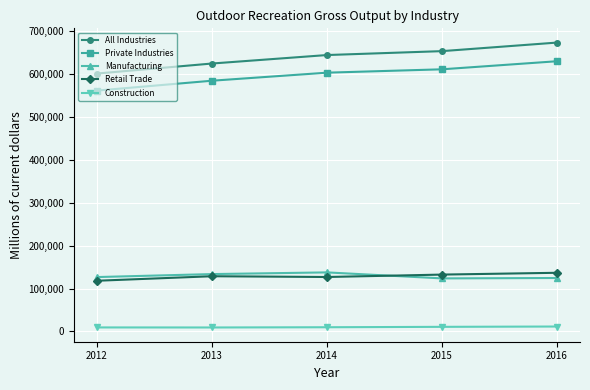

What is the sum of the Private Industries values at 2015 and 2012?

1172206